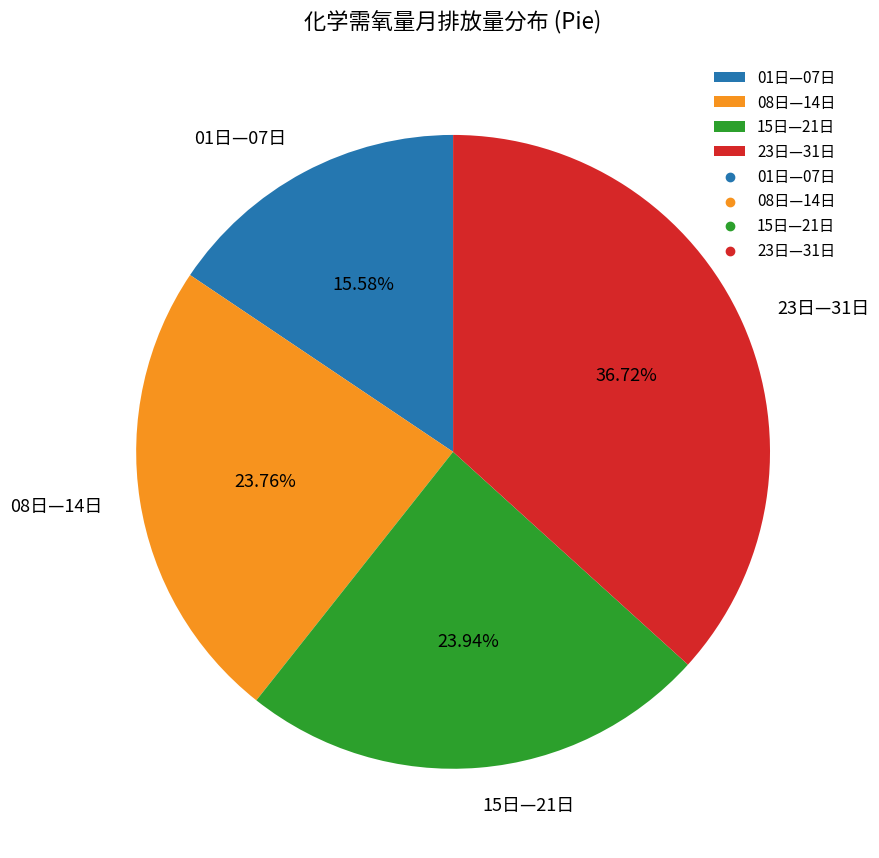

Is the sum of 15日—21日 and 08日—14日 greater than half?

No